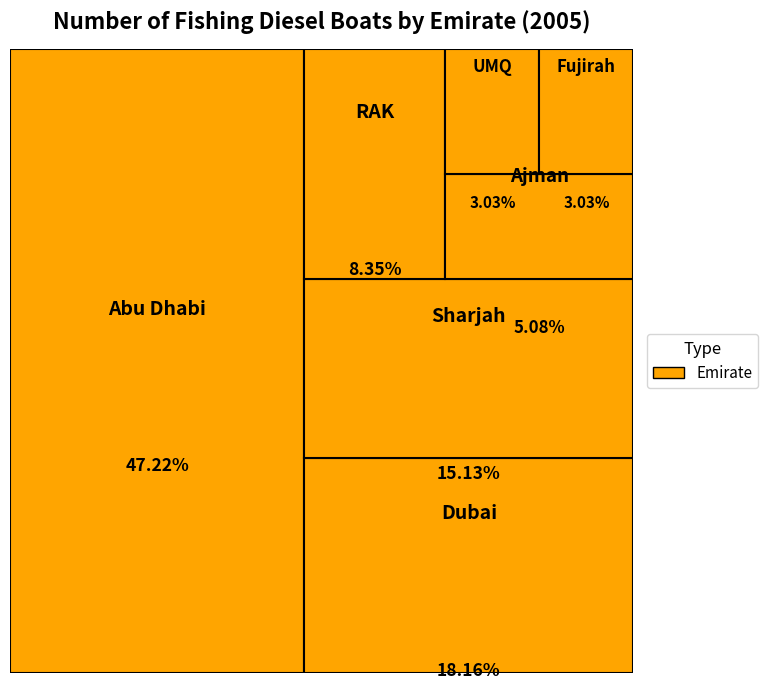

Does Dubai account for over 50% of the chart?

No